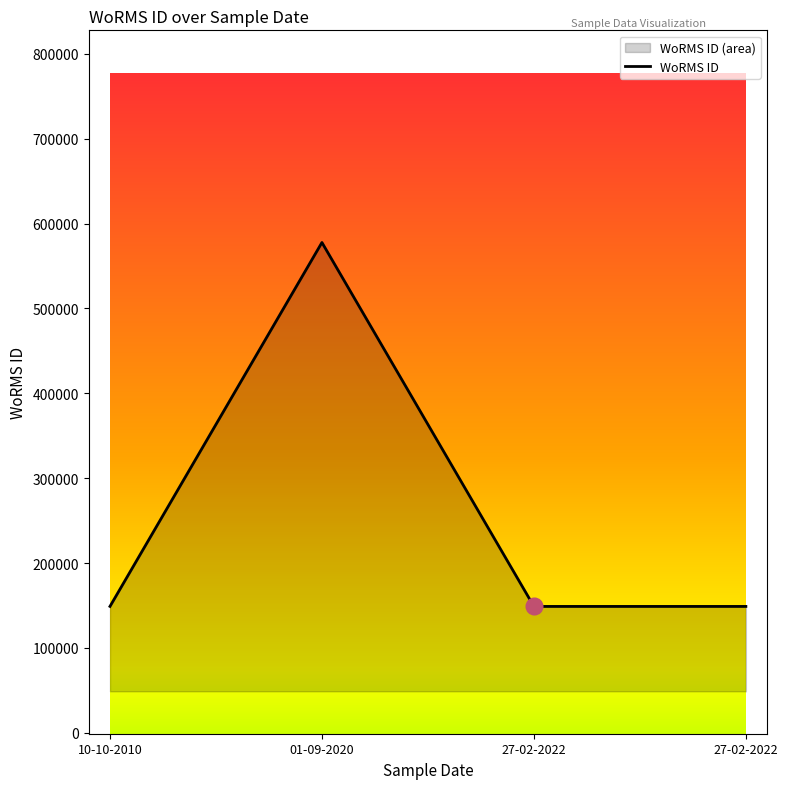

List the labels in order of value, largest first.

01-09-2020, 10-10-2010, 27-02-2022, 27-02-2022